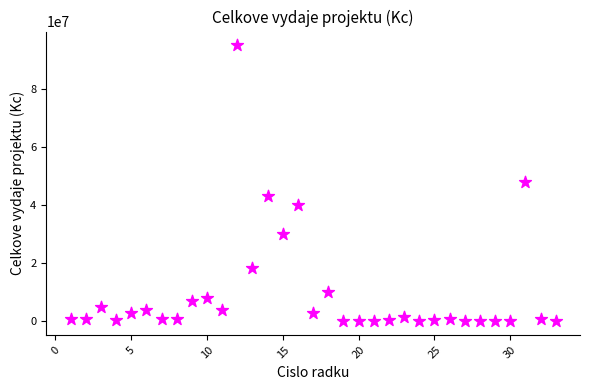

What is the range of X values (max minus min)?

32